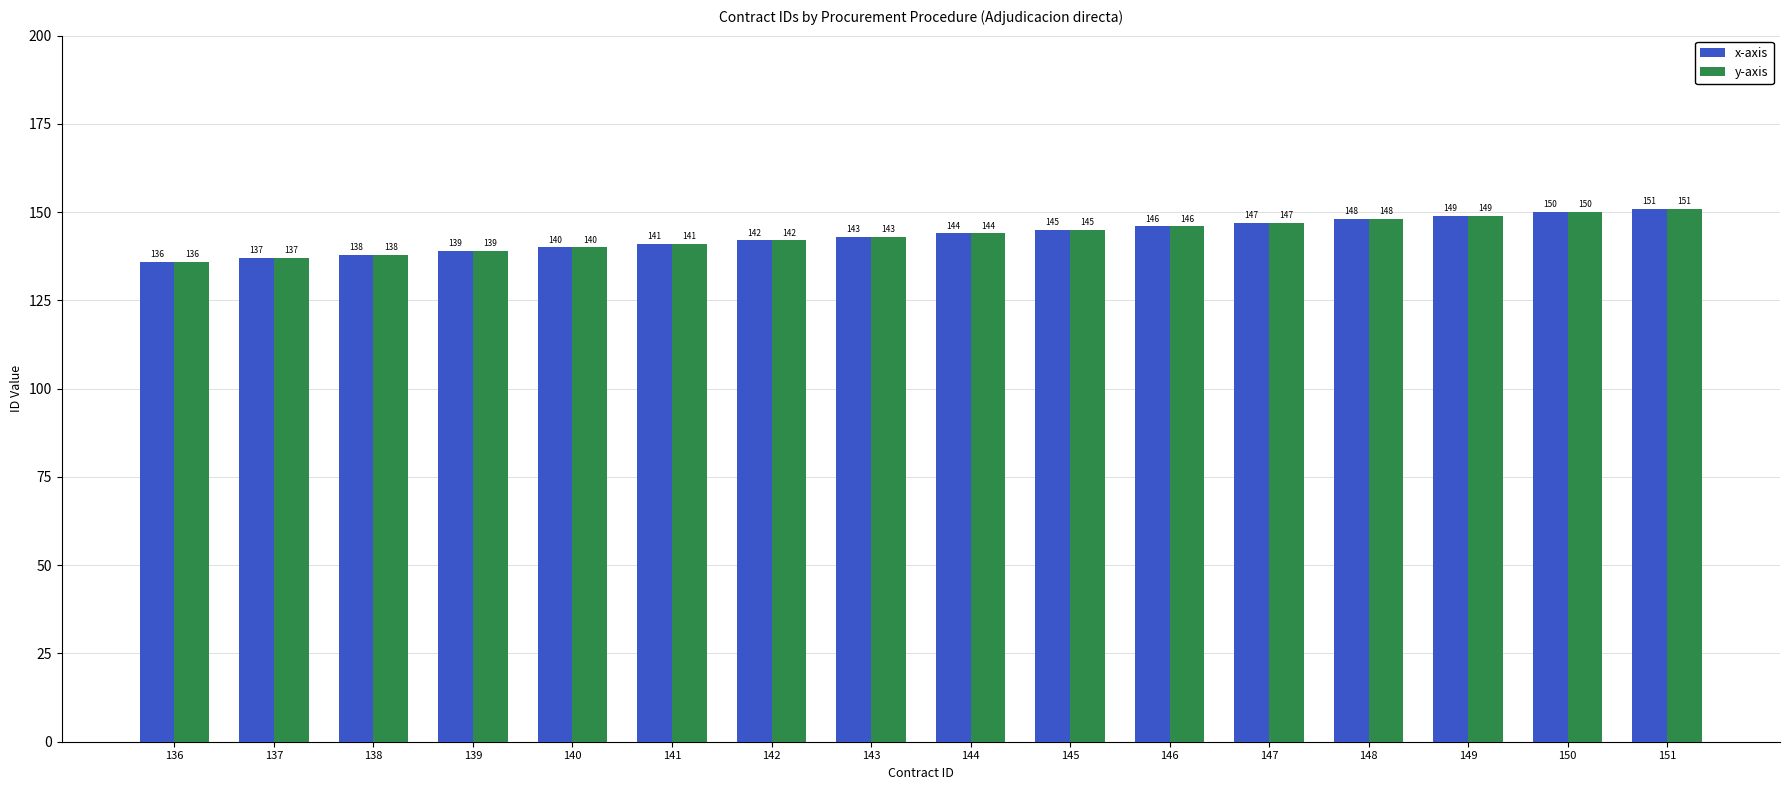

Reading right to left, transcribe all the data shown in this chart.

x-axis: 151=151	150=150	149=149	148=148	147=147	146=146	145=145	144=144	143=143	142=142	141=141	140=140	139=139	138=138	137=137	136=136
y-axis: 151=151	150=150	149=149	148=148	147=147	146=146	145=145	144=144	143=143	142=142	141=141	140=140	139=139	138=138	137=137	136=136